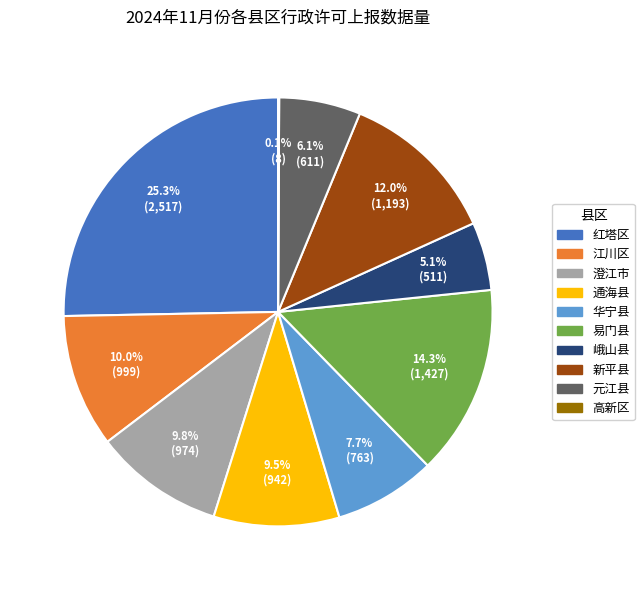

Which category has the biggest portion of the pie?

红塔区